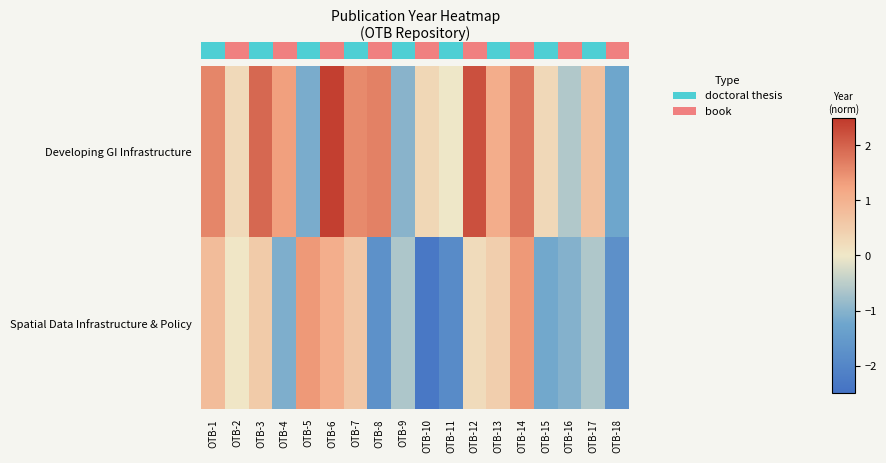

At OTB-5, list the series in order from smallest to largest.

row_0, row_1